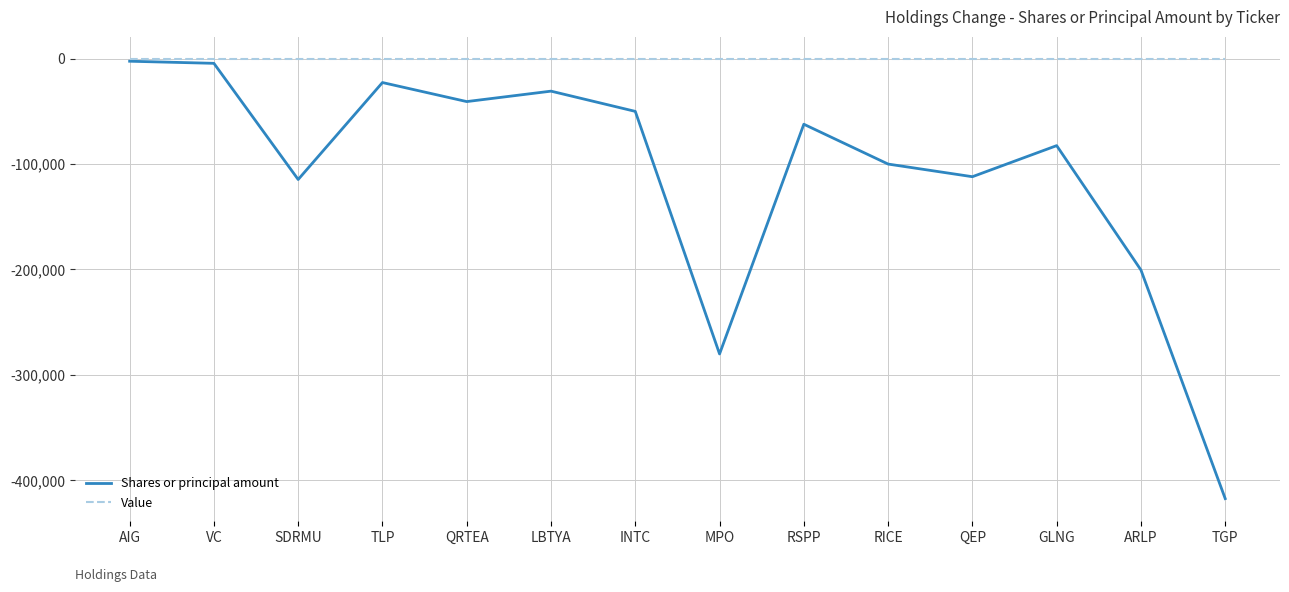

Rank the series by their average value, from highest to lowest.

Value, Shares or principal amount